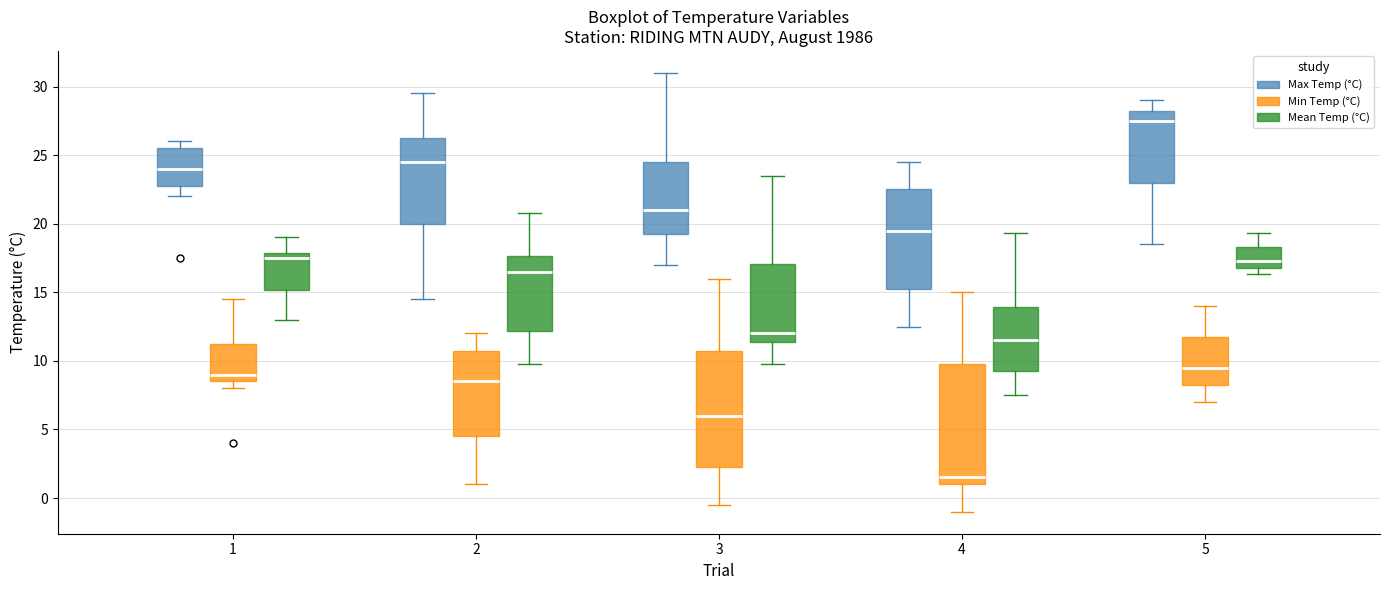

Reading left to right, transcribe this box plot: for each box, give where its median line is, the range the box spans, and where its two whiskers end, as read against the y-axis. The values are not printed on the chart, so give them approximately, as read against the axis.

1 (Max Temp (°C)): median 24.0, box 23.0 to 25.5, whiskers 22.0 to 26.0
1 (Min Temp (°C)): median 9.0, box 8.5 to 11.5, whiskers 8.0 to 14.5
1 (Mean Temp (°C)): median 17.5, box 15.0 to 18.0, whiskers 13.0 to 19.0
2 (Max Temp (°C)): median 24.5, box 20.0 to 26.5, whiskers 14.5 to 29.5
2 (Min Temp (°C)): median 8.5, box 4.5 to 11.0, whiskers 1.0 to 12.0
2 (Mean Temp (°C)): median 16.5, box 12.0 to 17.5, whiskers 10.0 to 21.0
3 (Max Temp (°C)): median 21.0, box 19.5 to 24.5, whiskers 17.0 to 31.0
3 (Min Temp (°C)): median 6.0, box 2.5 to 11.0, whiskers -0.5 to 16.0
3 (Mean Temp (°C)): median 12.0, box 11.5 to 17.0, whiskers 10.0 to 23.5
4 (Max Temp (°C)): median 19.5, box 15.5 to 22.5, whiskers 12.5 to 24.5
4 (Min Temp (°C)): median 1.5, box 1.0 to 10.0, whiskers -1.0 to 15.0
4 (Mean Temp (°C)): median 11.5, box 9.5 to 14.0, whiskers 7.5 to 19.5
5 (Max Temp (°C)): median 27.5, box 23.0 to 28.5, whiskers 18.5 to 29.0
5 (Min Temp (°C)): median 9.5, box 8.5 to 12.0, whiskers 7.0 to 14.0
5 (Mean Temp (°C)): median 17.5, box 17.0 to 18.5, whiskers 16.5 to 19.5